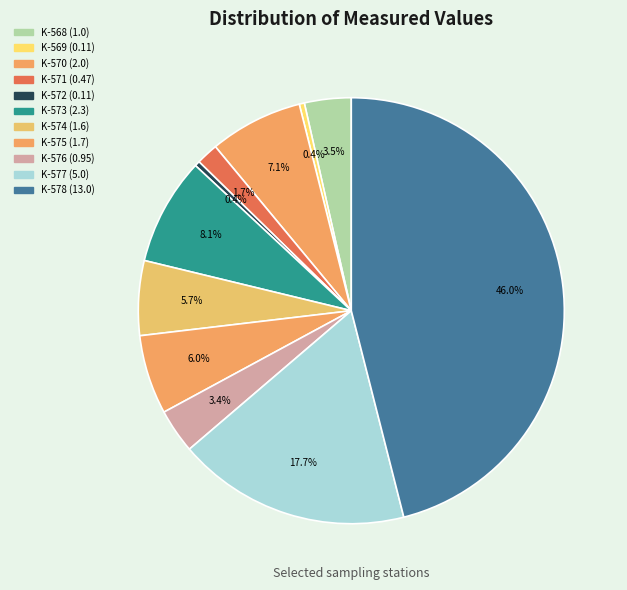

Does K-572 represent more than half of the total?

No